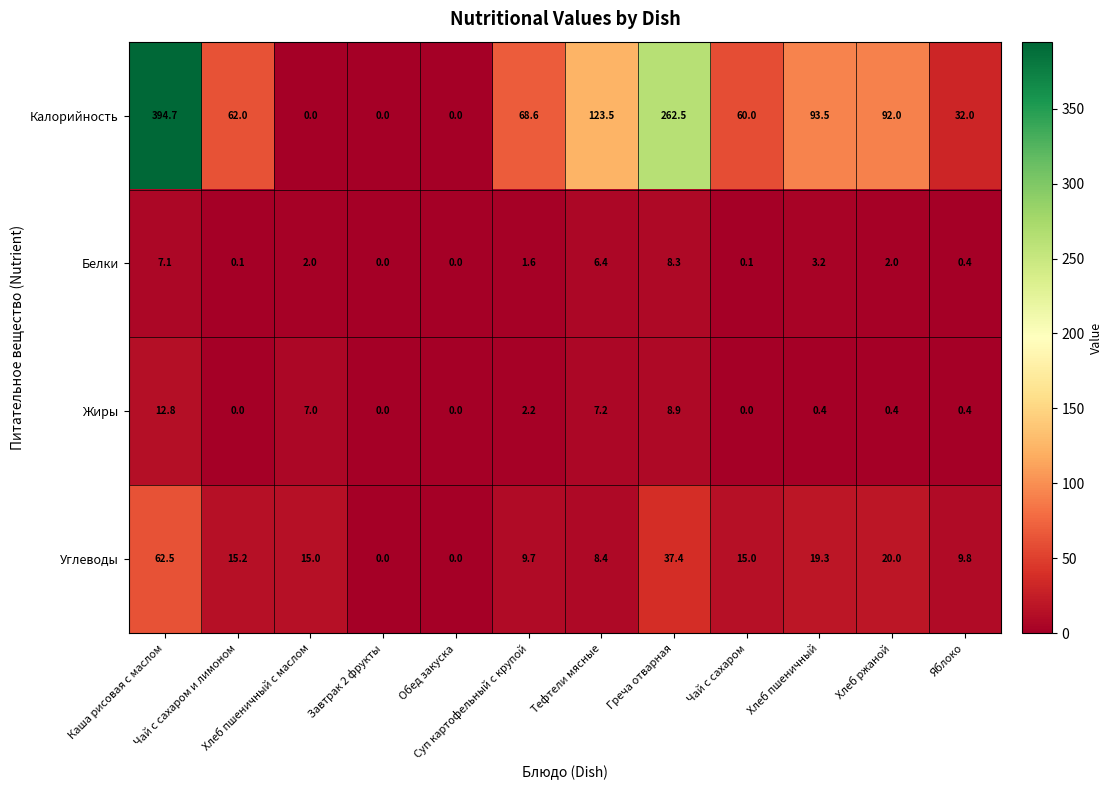

What is the difference between the highest and lowest values at Хлеб пшеничный с маслом?

15.0